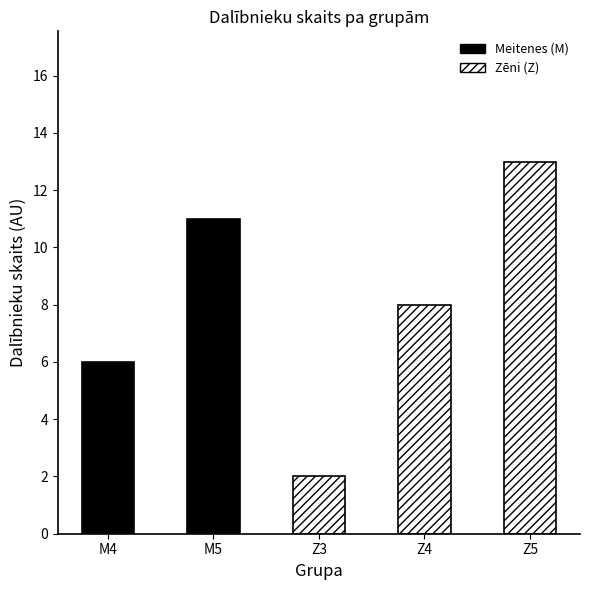

True or false: the data shows 14 at Z4.

False